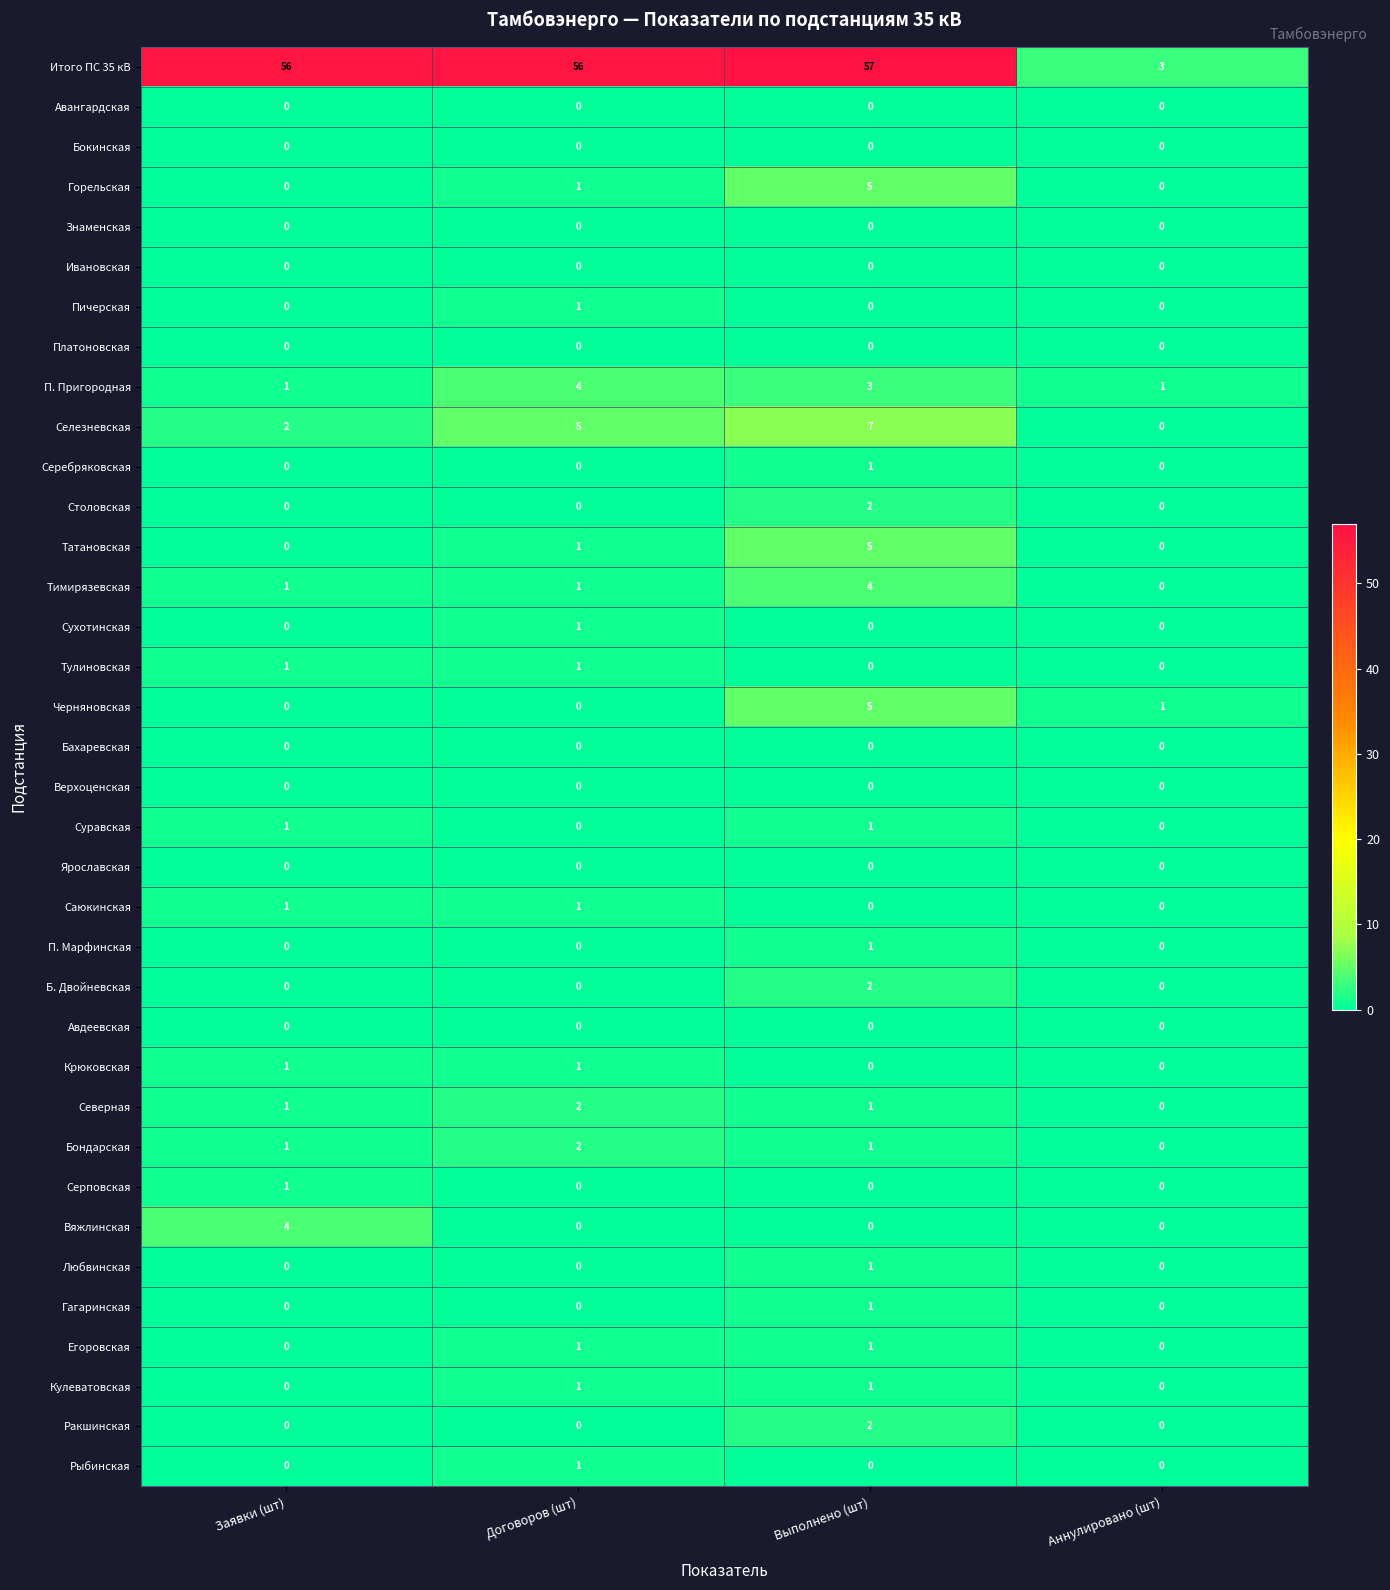

Is it true that Саюкинская equals 0 at Выполнено (шт)?

True